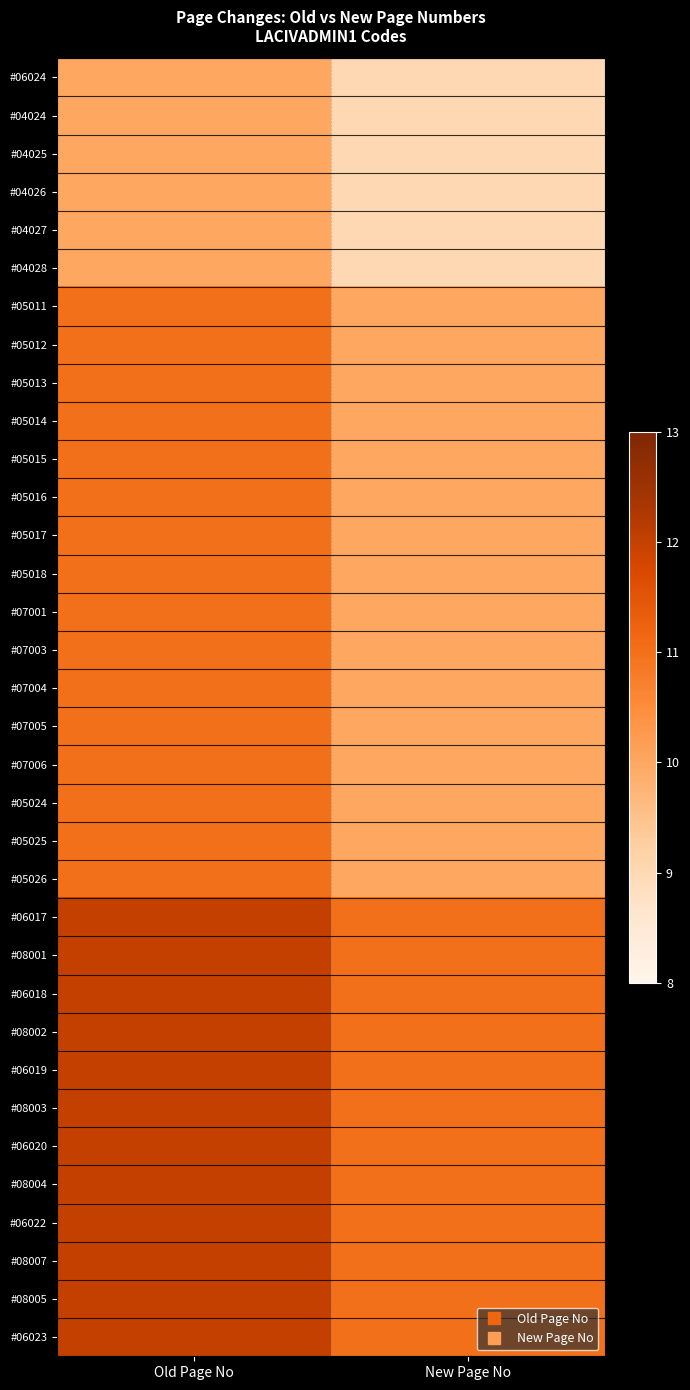

The value of #04027 at New Page No is 9. True or false?

True